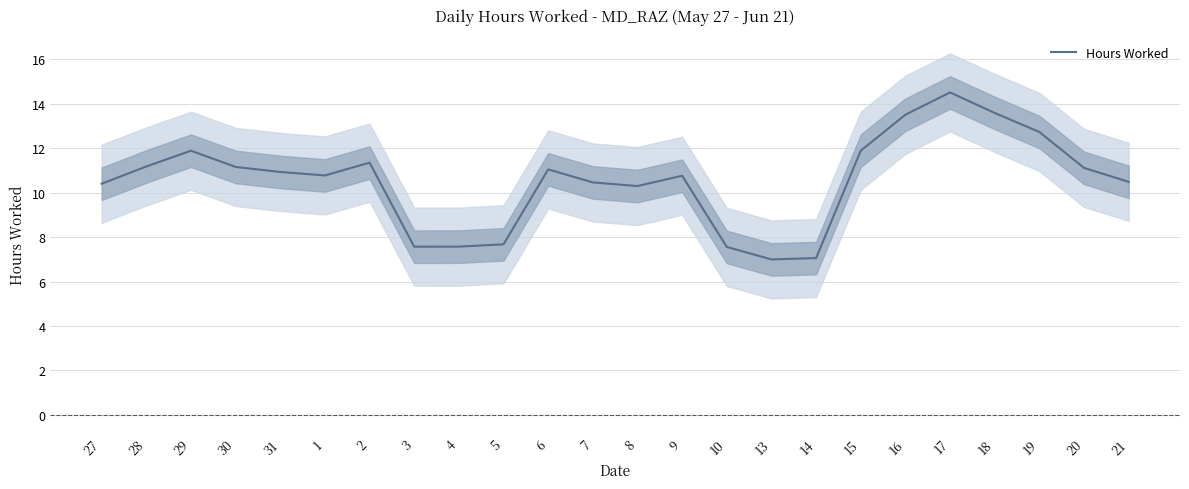

The chart shows a value of 11.9 at 15. True or false?

True